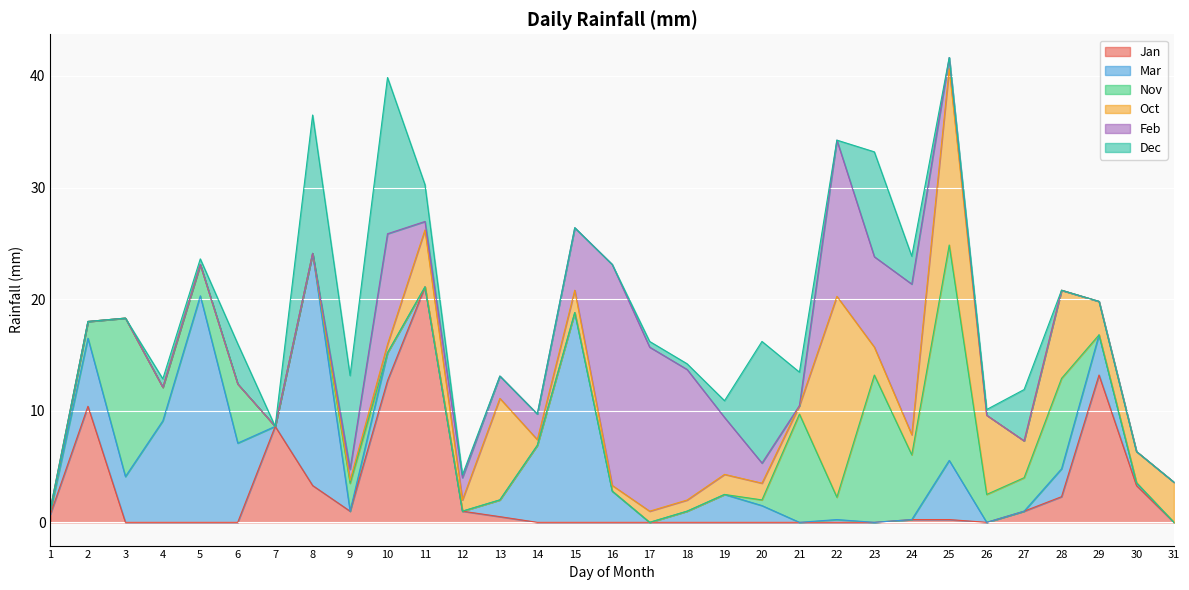

Which has a higher value, 10 or 13?

10